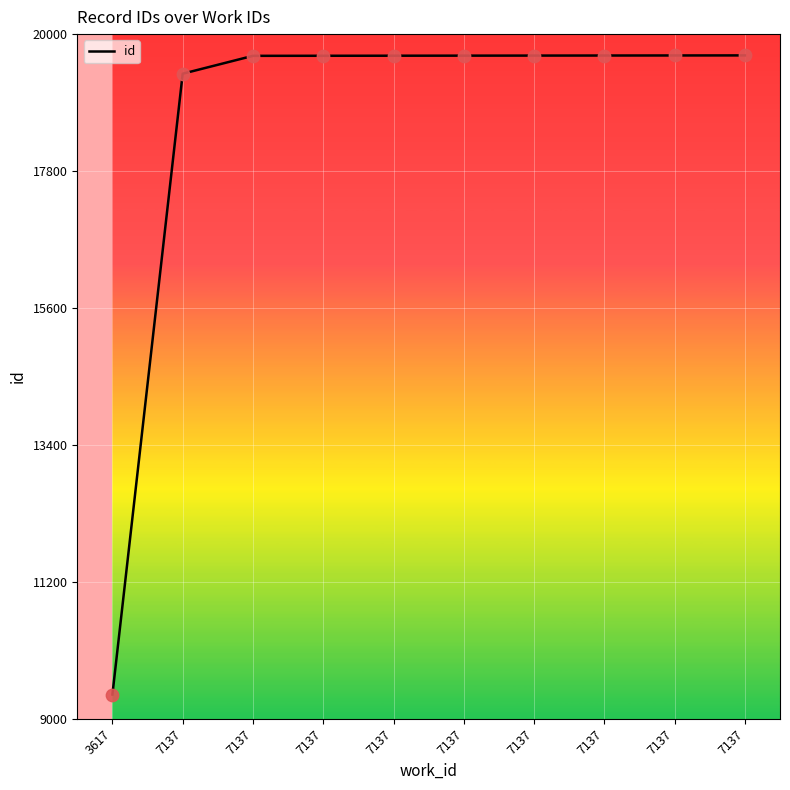

How many lines are shown in the chart?

1